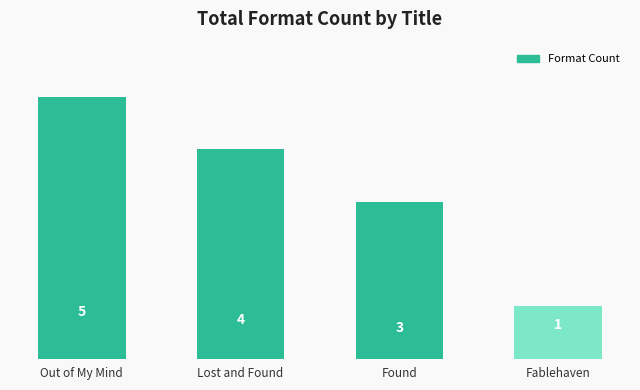

List the labels in order of value, largest first.

Out of My Mind, Lost and Found, Found, Fablehaven